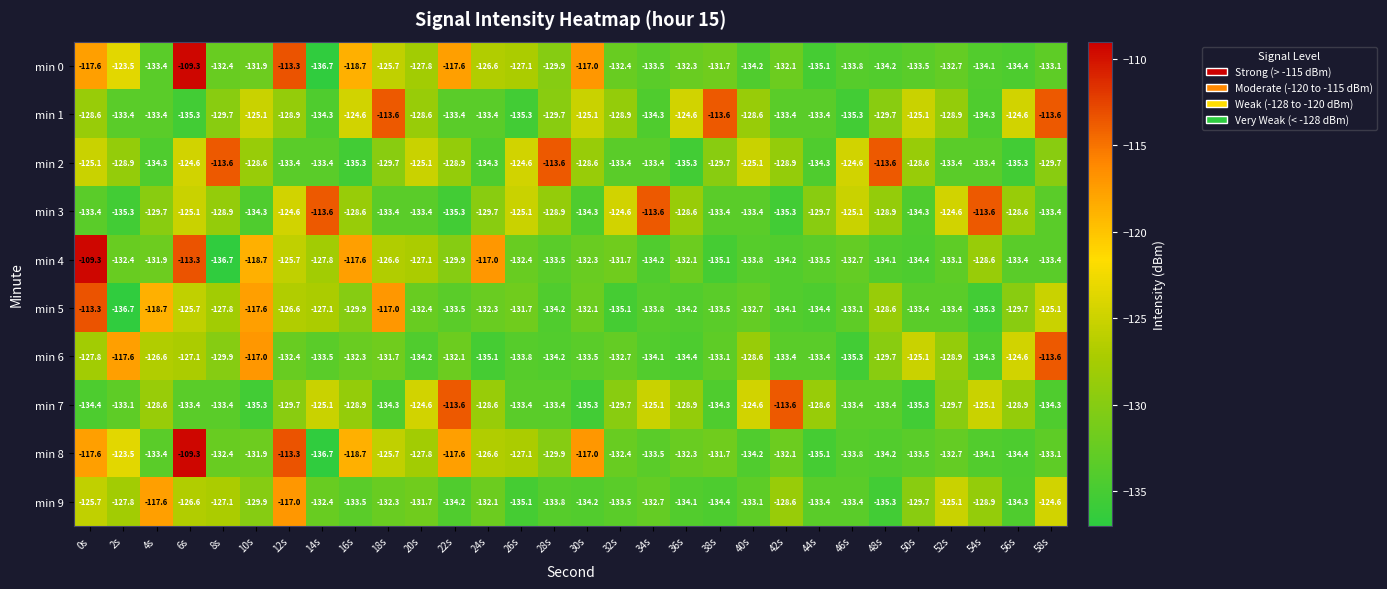

What is the minimum value for min 7?

-135.3